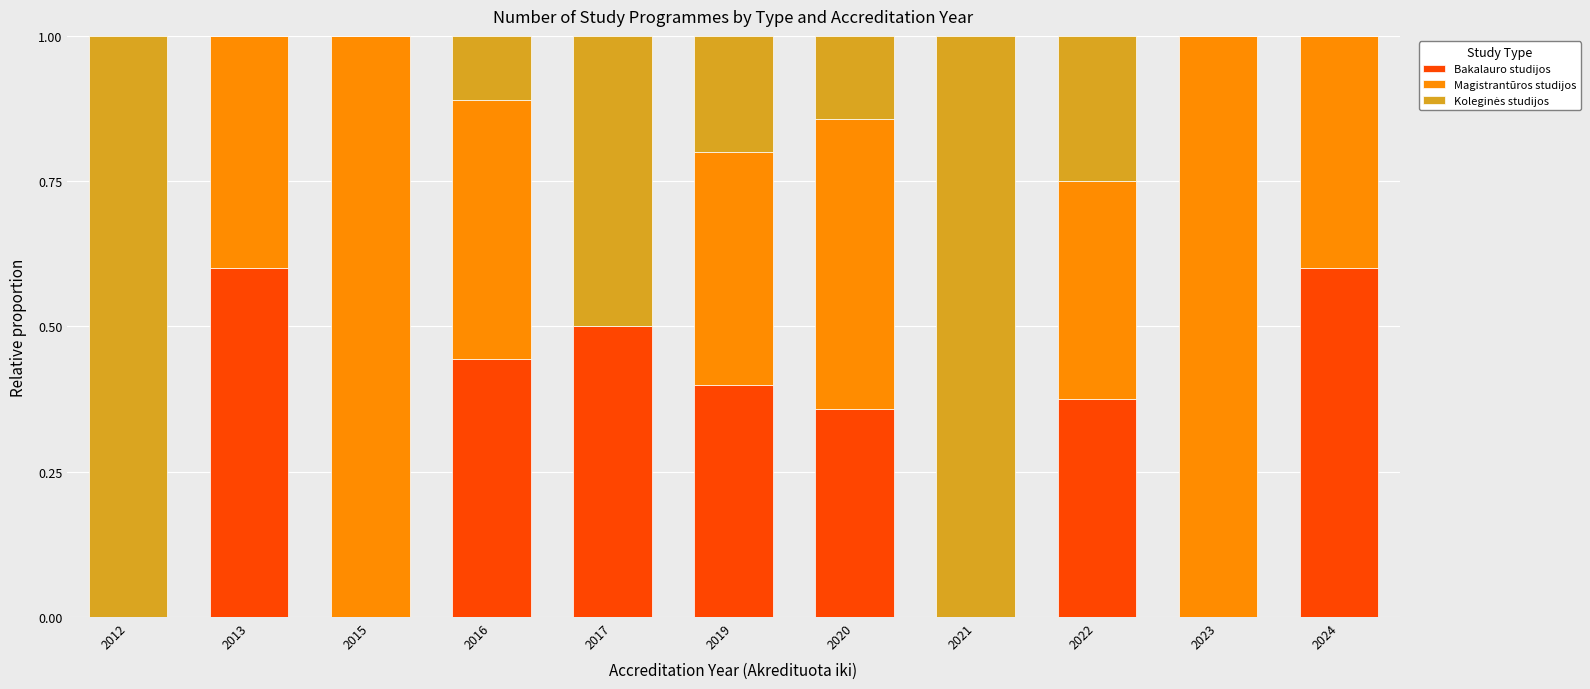

Are the bars horizontal?

No